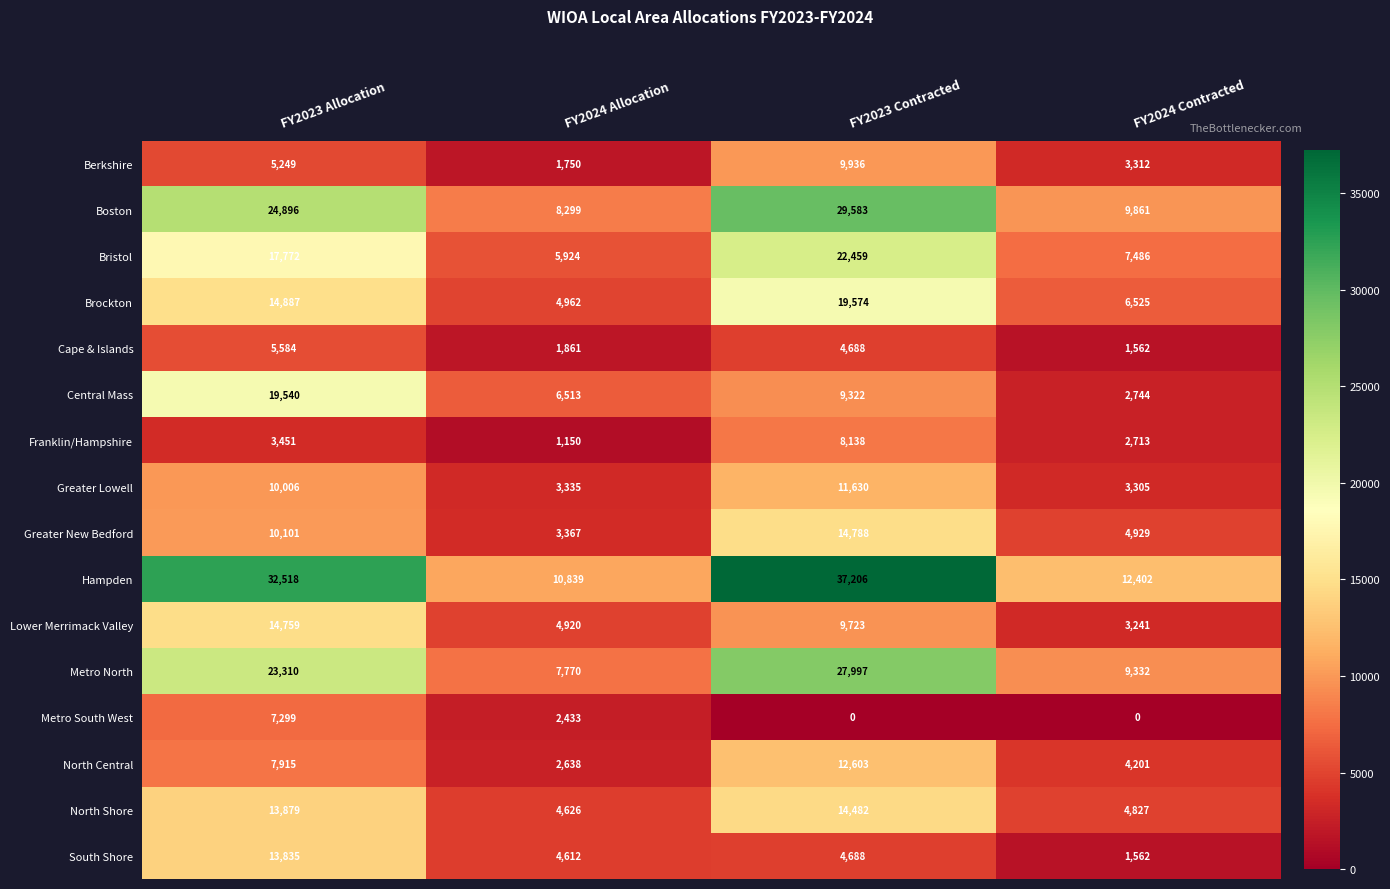

List the series in order of their peak value, highest first.

Hampden, Boston, Metro North, Bristol, Brockton, Central Mass, Greater New Bedford, Lower Merrimack Valley, North Shore, South Shore, North Central, Greater Lowell, Berkshire, Franklin/Hampshire, Metro South West, Cape & Islands